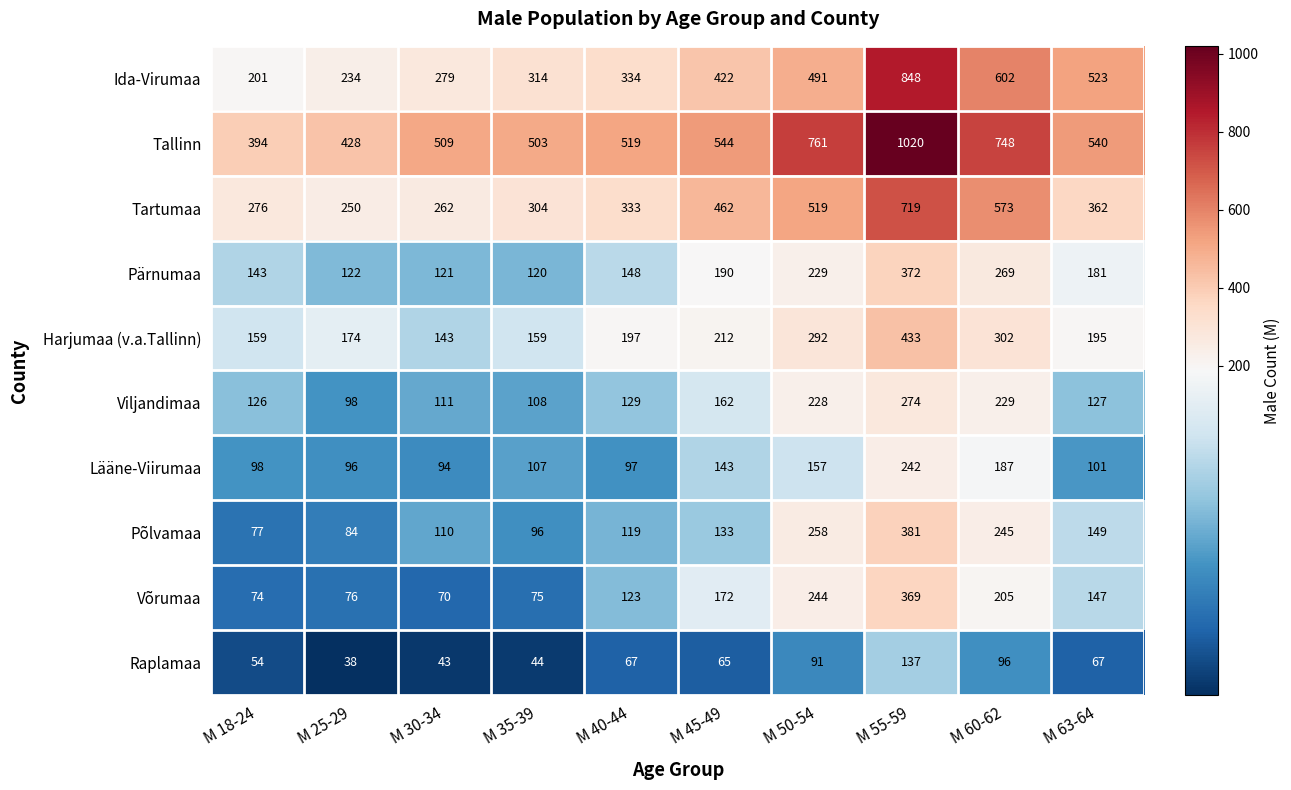

What is the highest value of the Viljandimaa series?

274